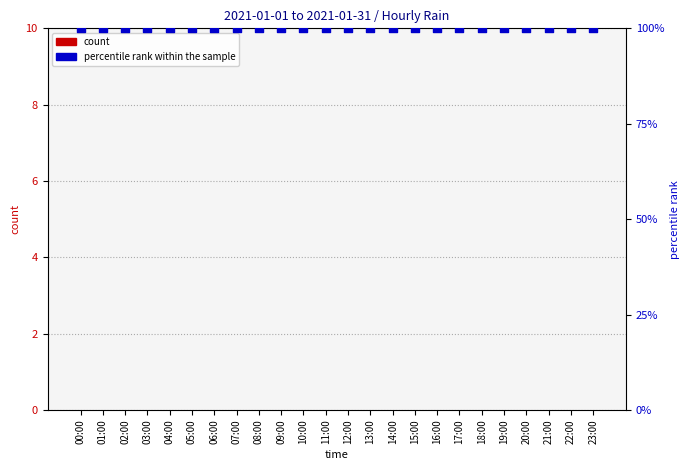

At how many categories does at least one series exceed 22?

24